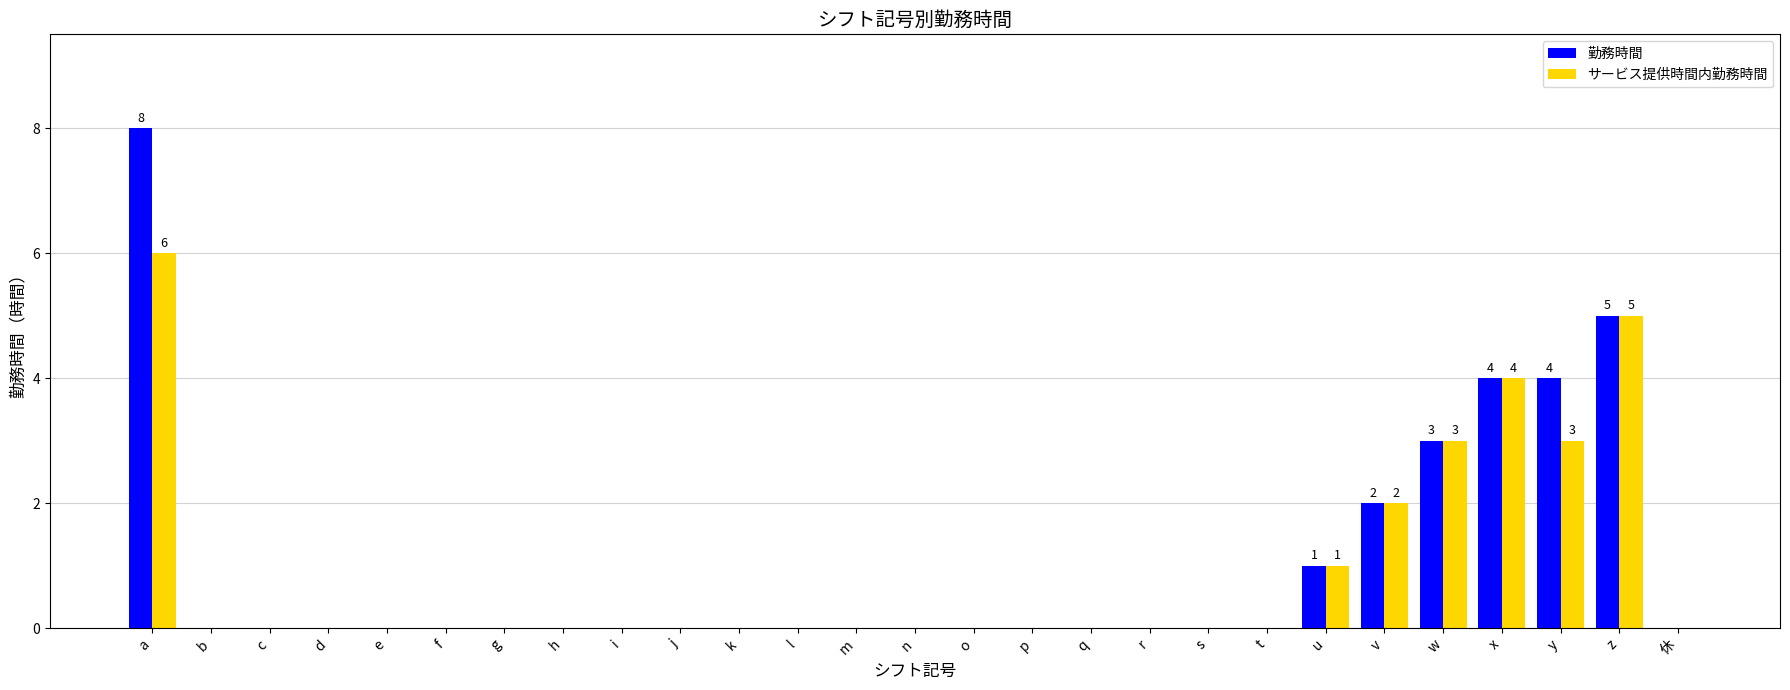

Are the bars grouped side by side (vs. stacked)?

Yes